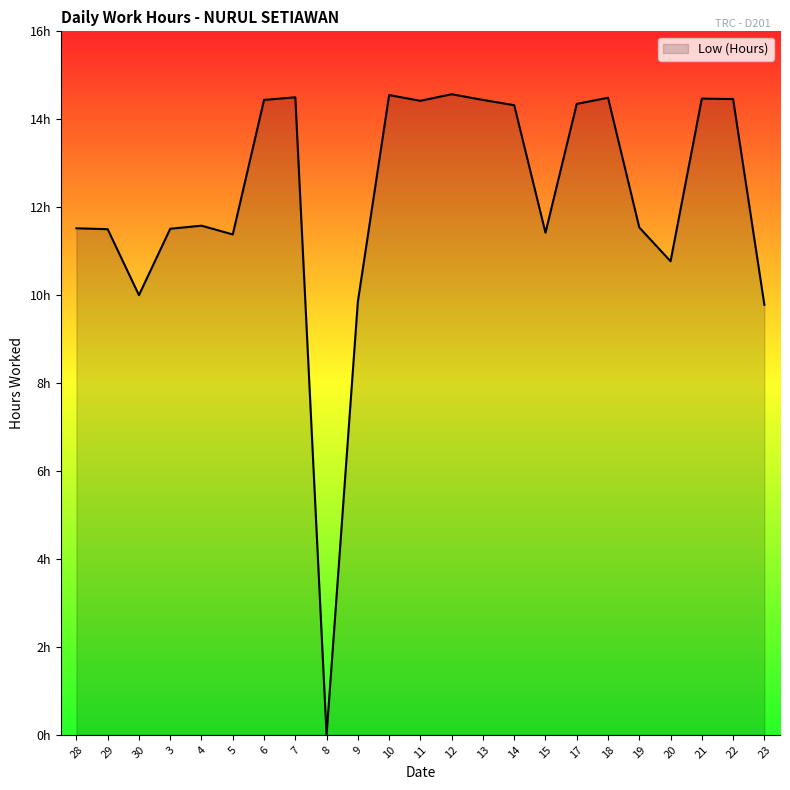

True or false: the data shows 3.0 at 9.

False